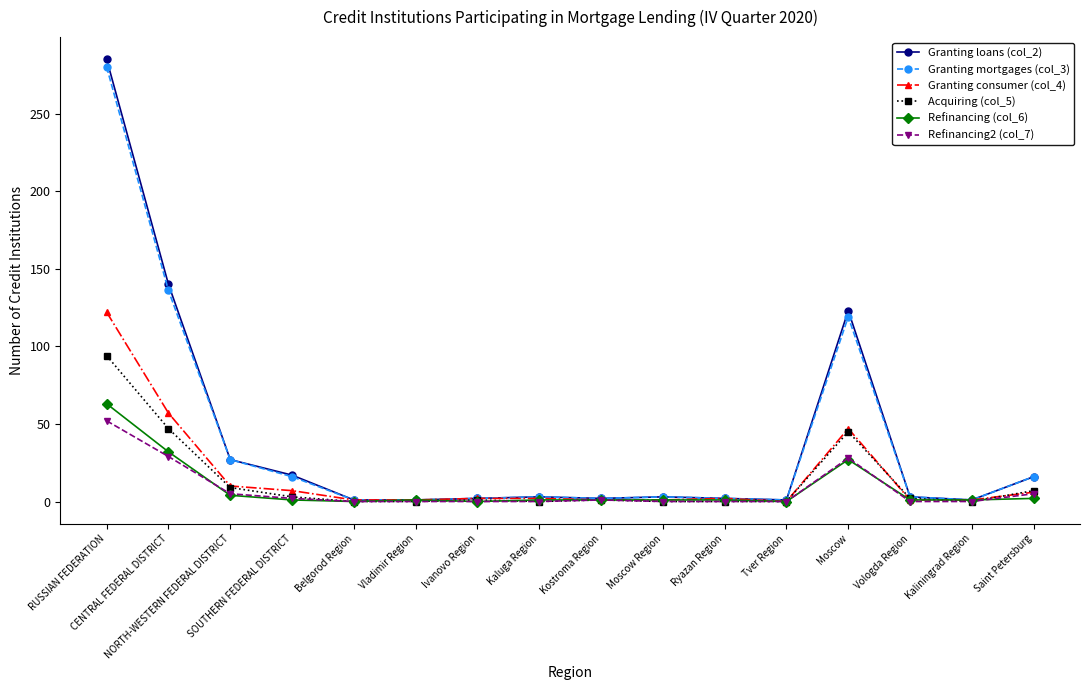

What is the label of the 8th point from the left?

Kaluga Region